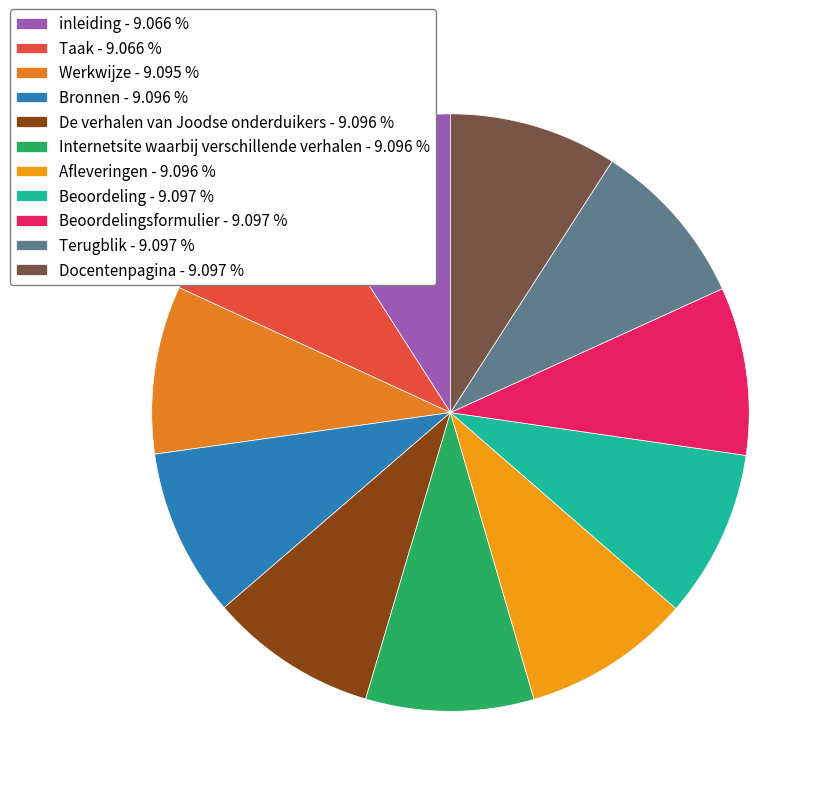

Count the number of slices in the pie.

11